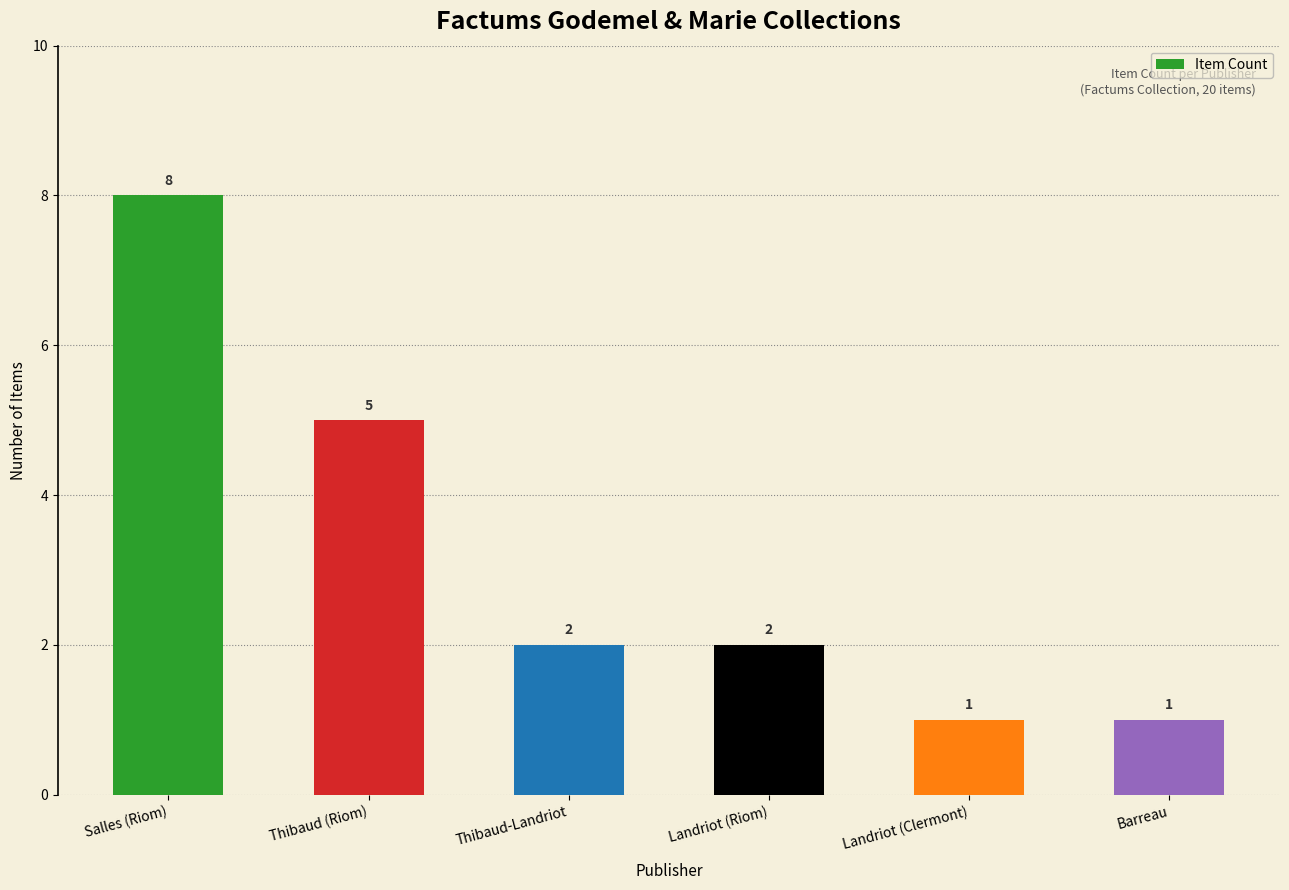

What is the label of the 4th bar from the right?

Thibaud-Landriot